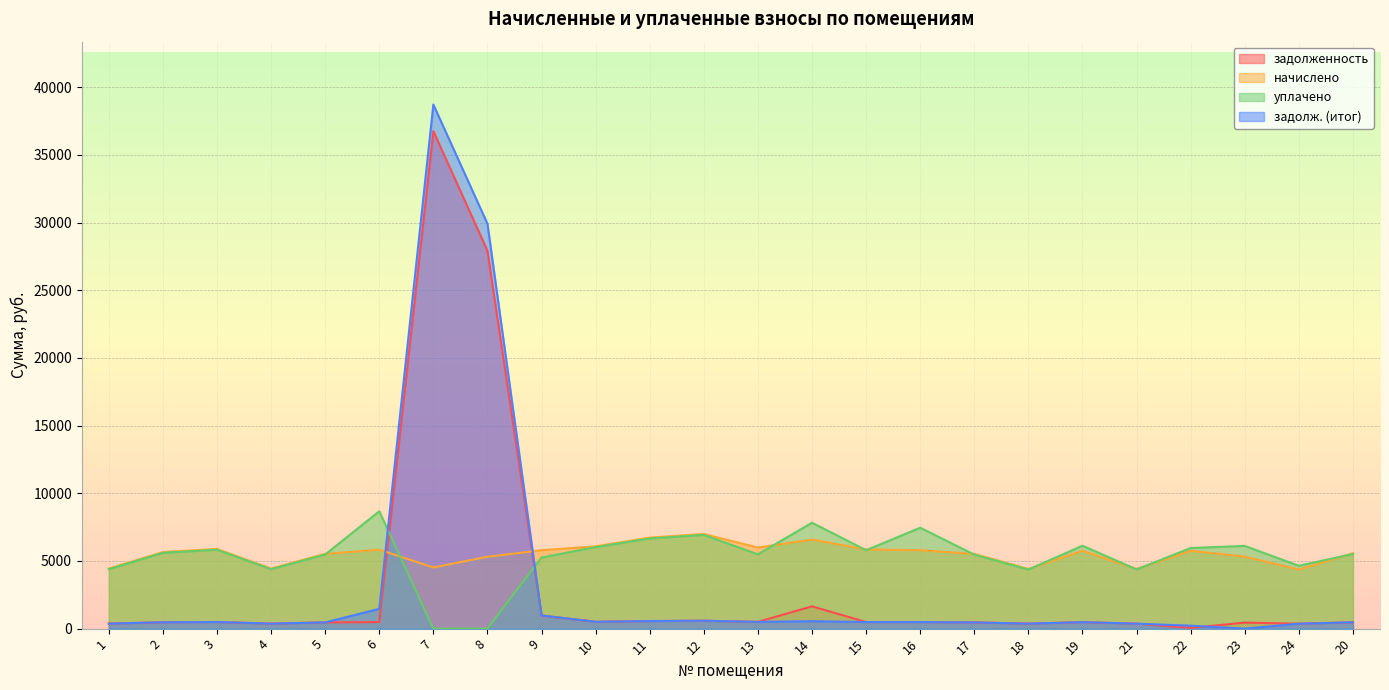

What is the value of the задолженность point at the 14th from the left?

1647.4